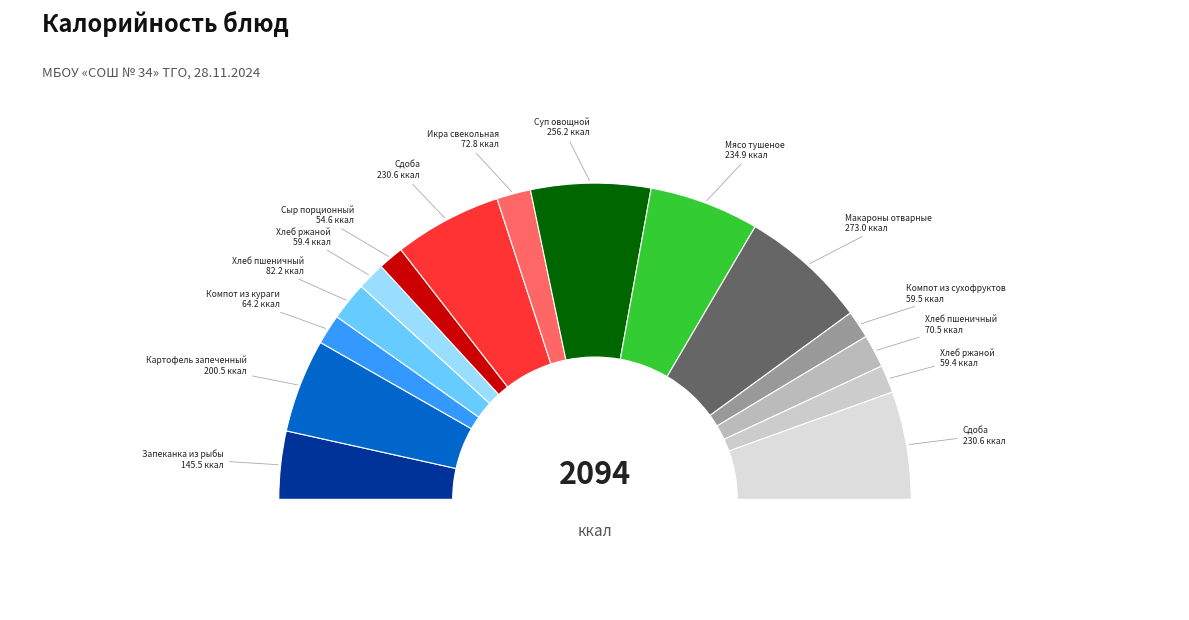

Count the number of slices in the pie.

15